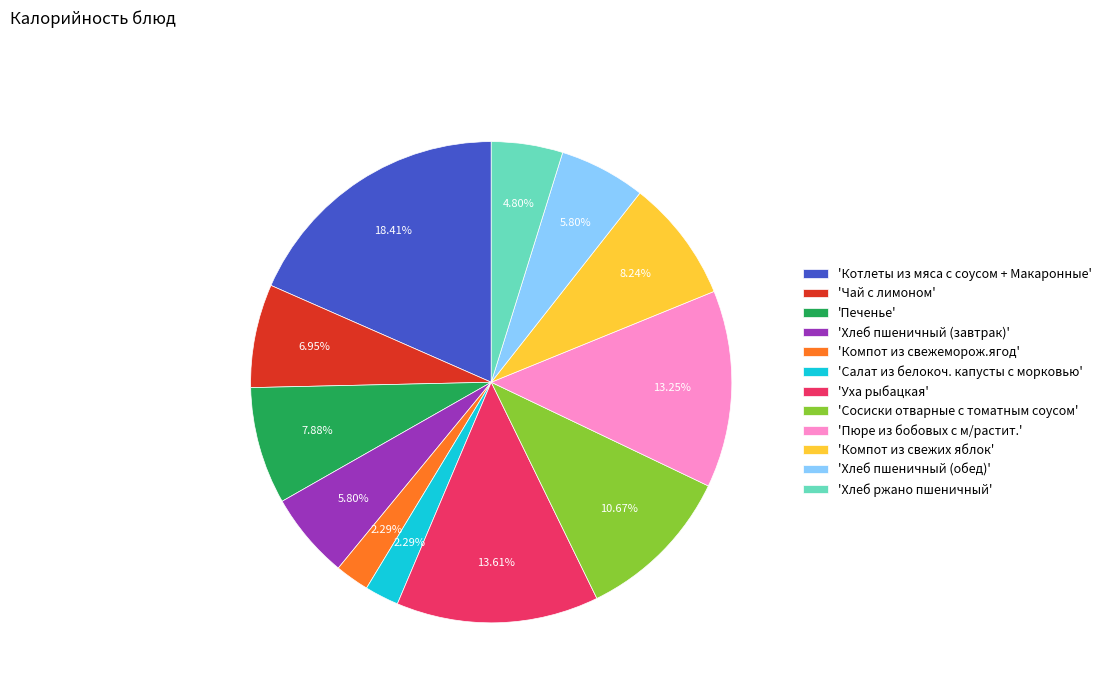

Which slice is the largest?

'Котлеты из мяса с соусом + Макаронные'